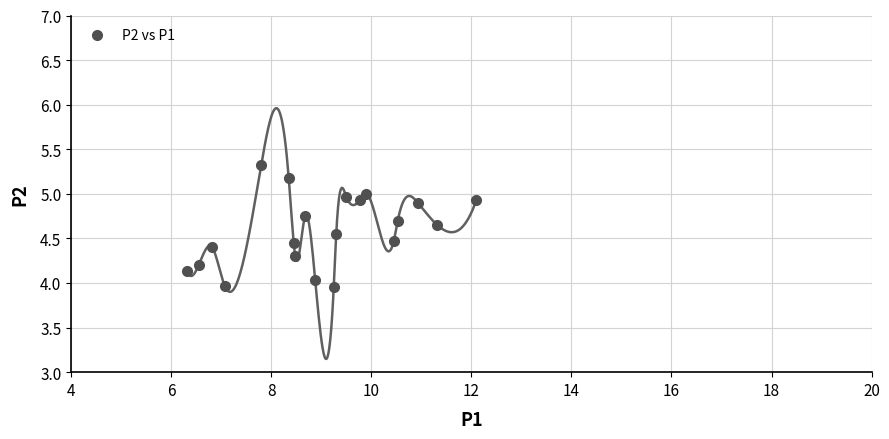

What is the range of Y values (max minus min)?

1.4